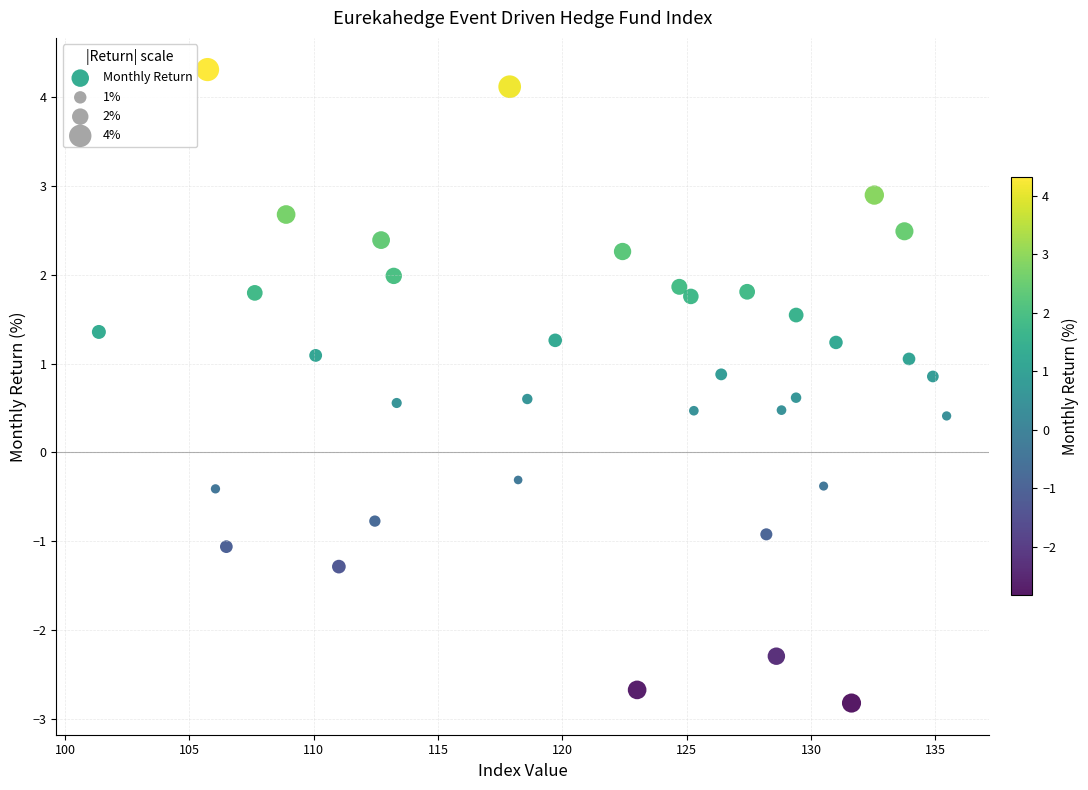

What is the range of Y values (max minus min)?

7.1